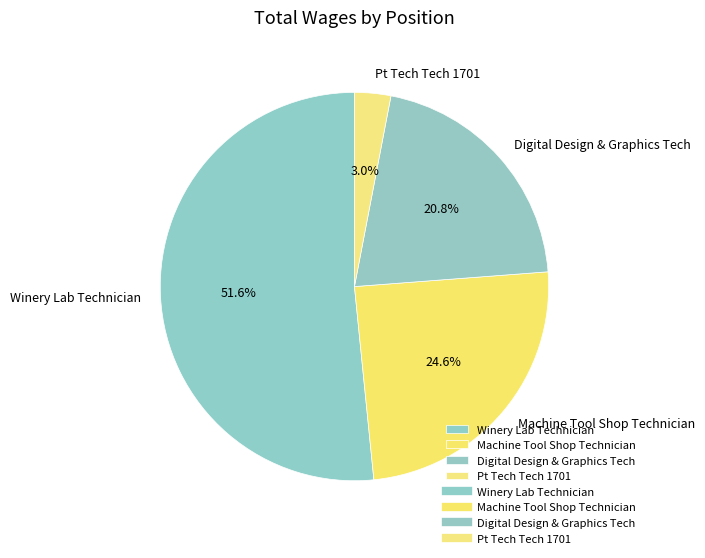

To the nearest percent, what is the difference between the Winery Lab Technician and Machine Tool Shop Technician slice percentages?

27%